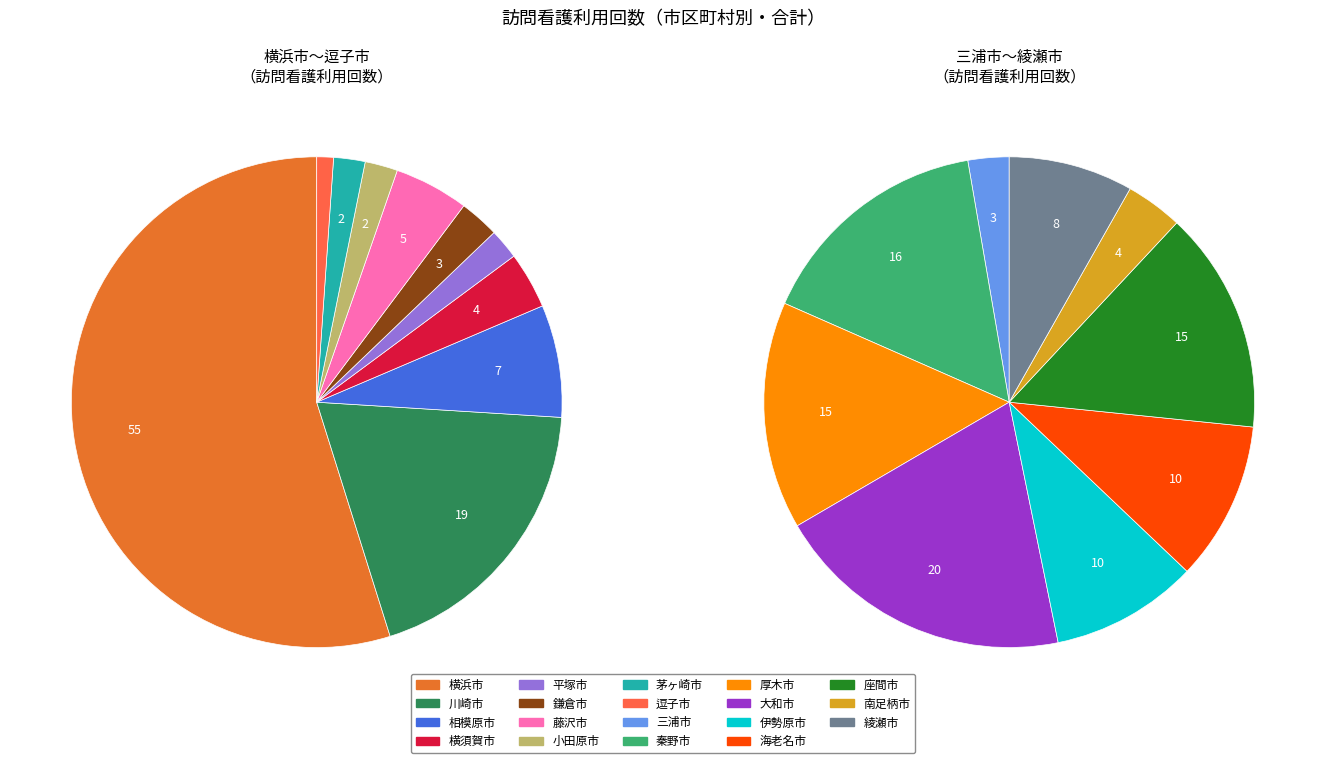

What percentage is the 小田原市 slice, to the nearest percent?

2%